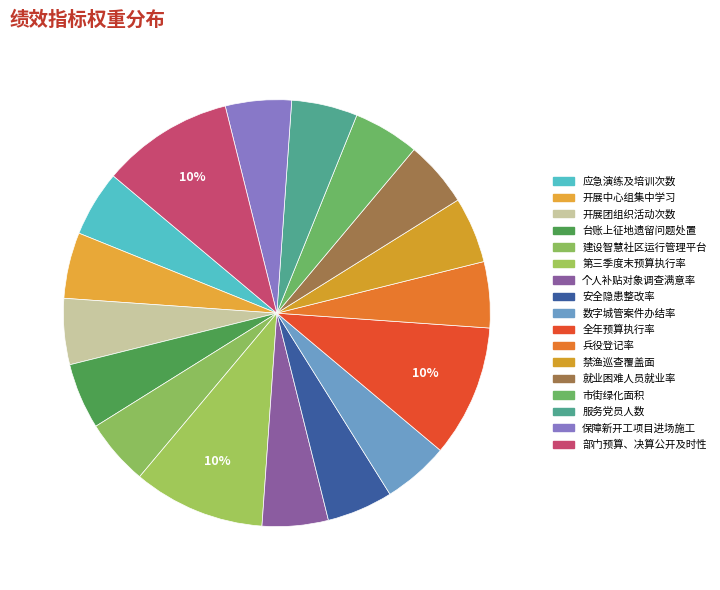

To the nearest percent, what is the combined percentage of 禁渔巡查覆盖面 and 服务党员人数?

10%